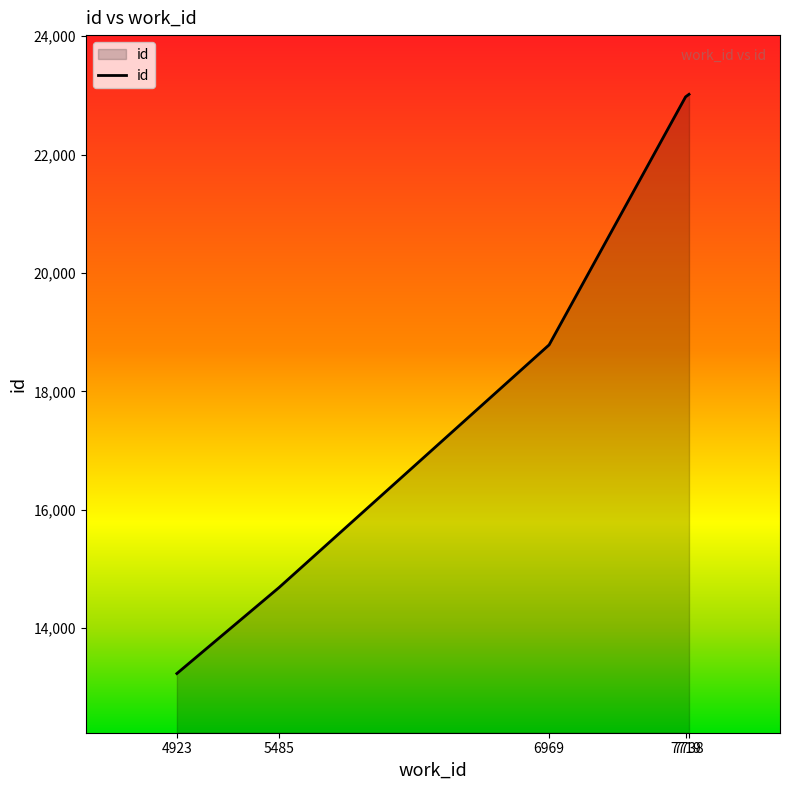

What is the maximum value shown in the chart?

23019